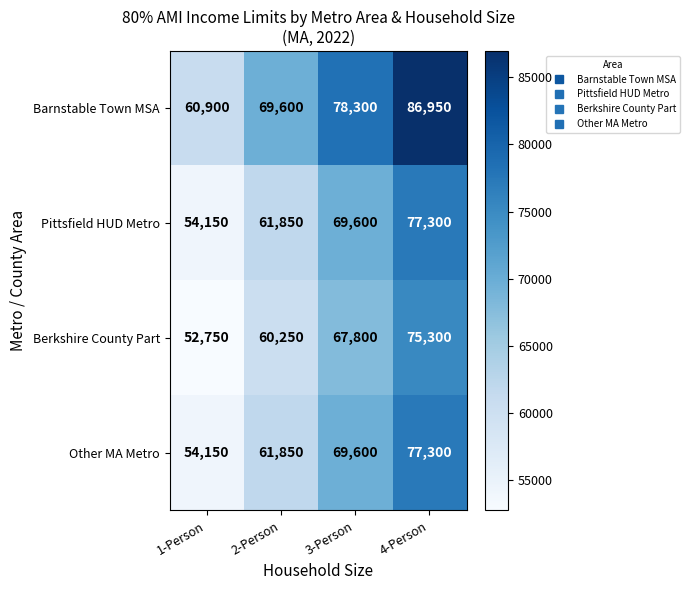

The Berkshire County Part series shows 75300 at 4-Person. True or false?

True